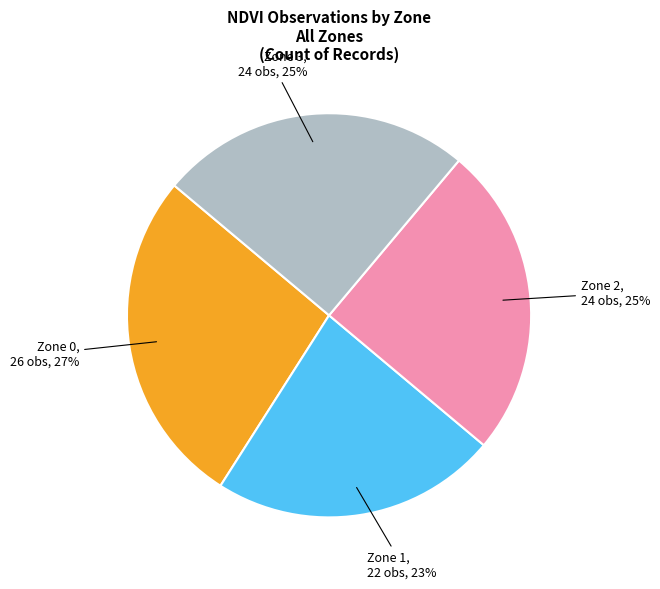

To the nearest percent, what is the average slice percentage?

25%